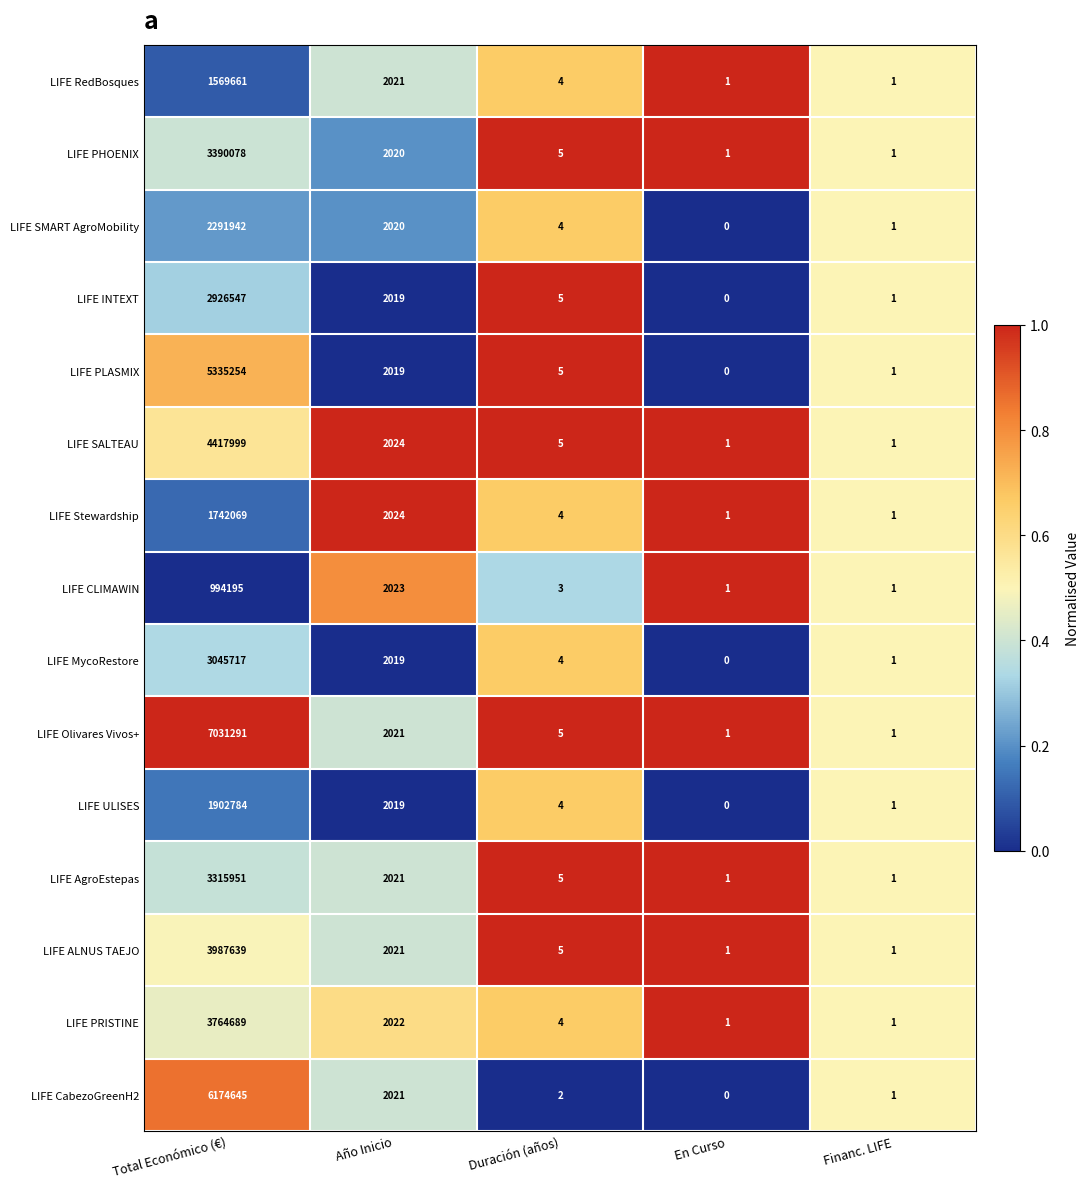

What is the difference between the maximum and second lowest values in the LIFE SALTEAU series?

4417998